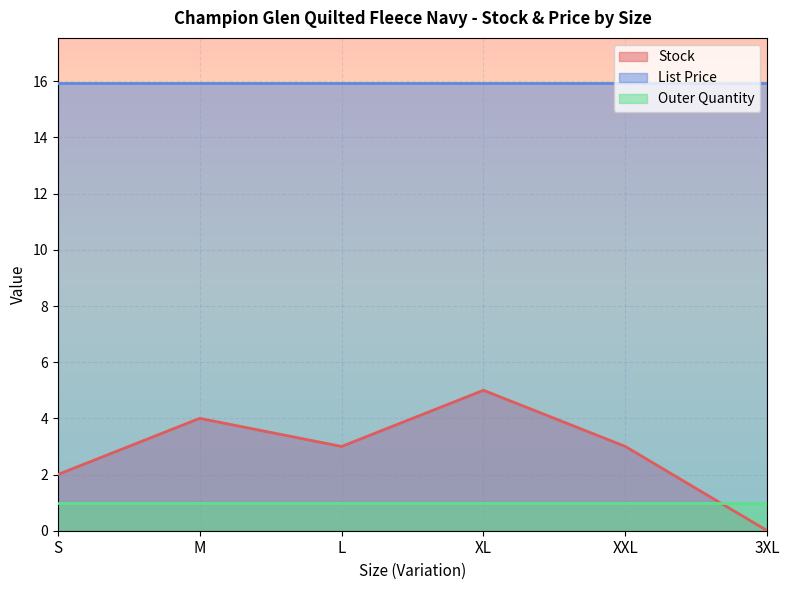

Rank the series by their maximum value, from lowest to highest.

Outer Quantity, Stock, List Price